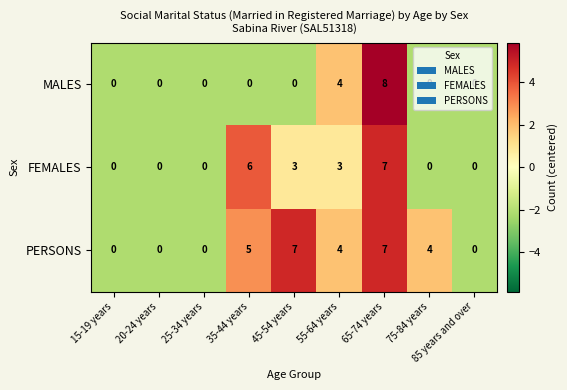

Rank the series by their average value, from lowest to highest.

MALES, FEMALES, PERSONS